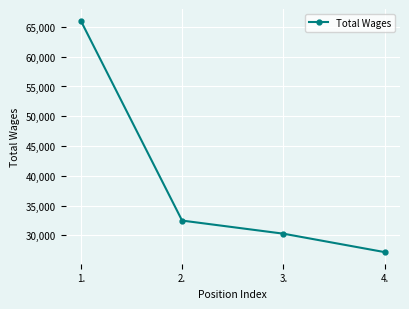

What is the label of the 4th point from the left?

4.